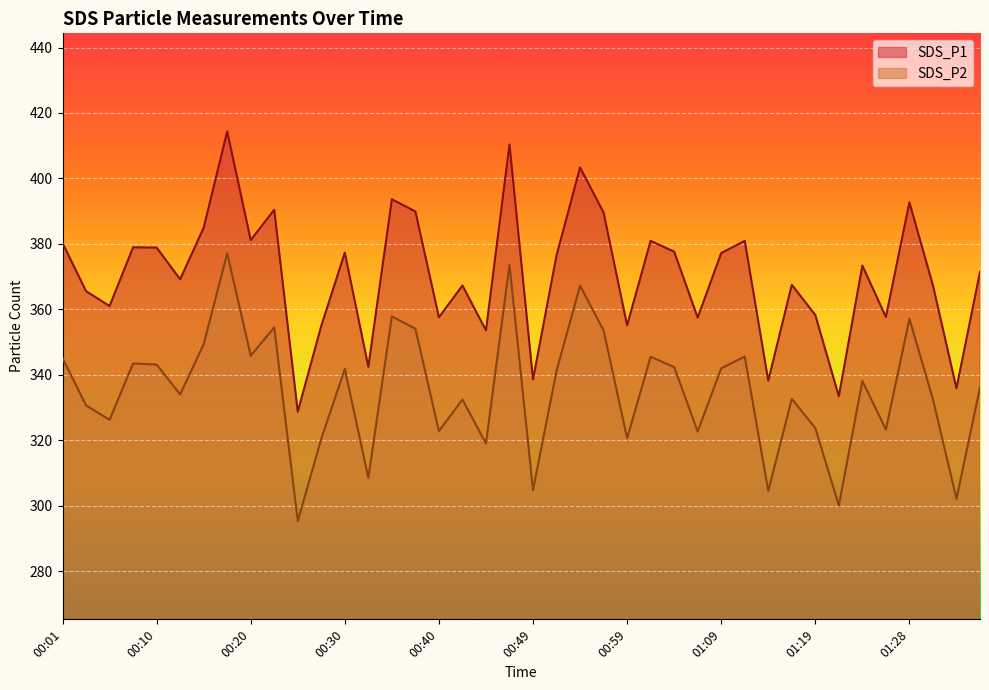

At which label does SDS_P1 first exceed 373?

00:01